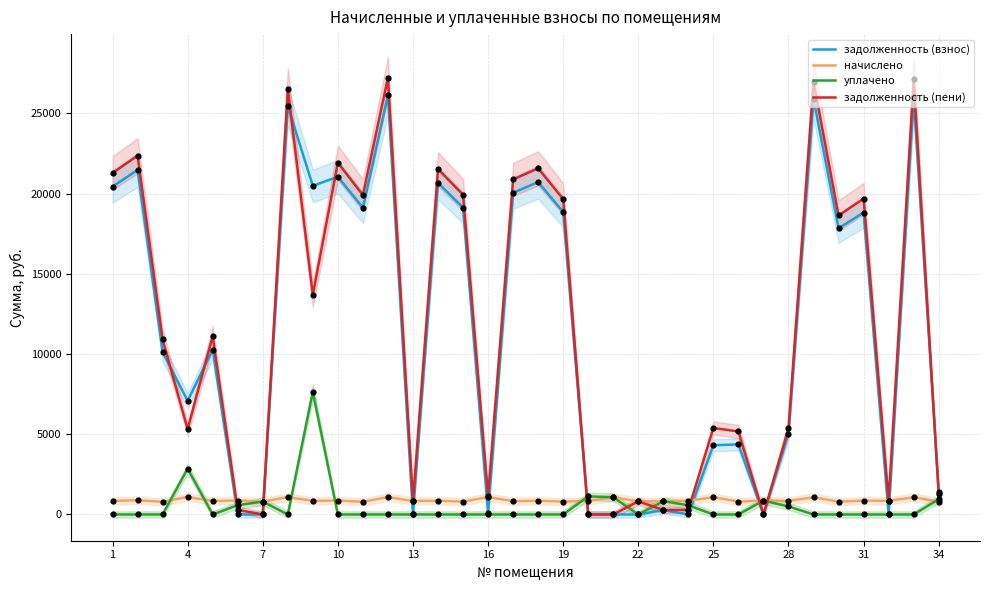

At how many categories does at least one series exceed 21941?

5